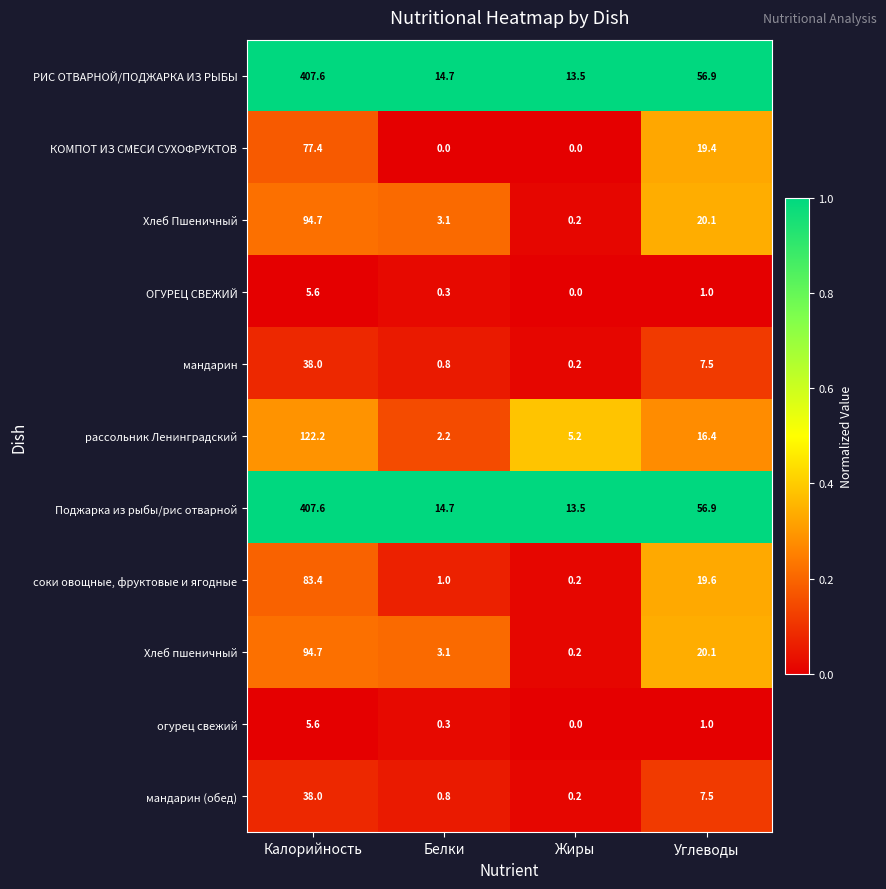

What is the difference between the highest and lowest values at Калорийность?

402.0